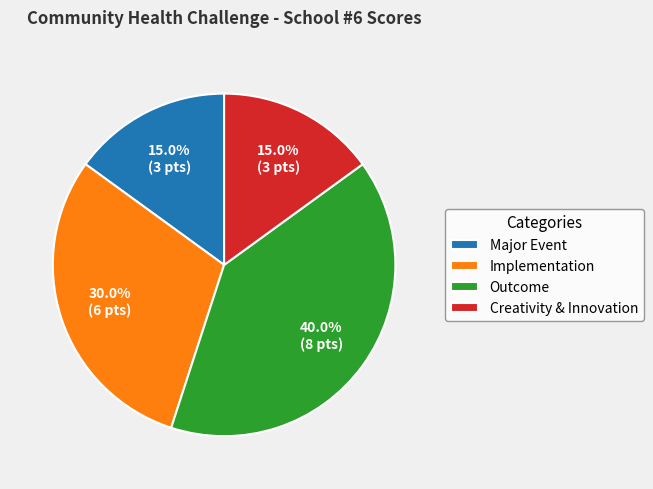

How many slices are in this pie chart?

4